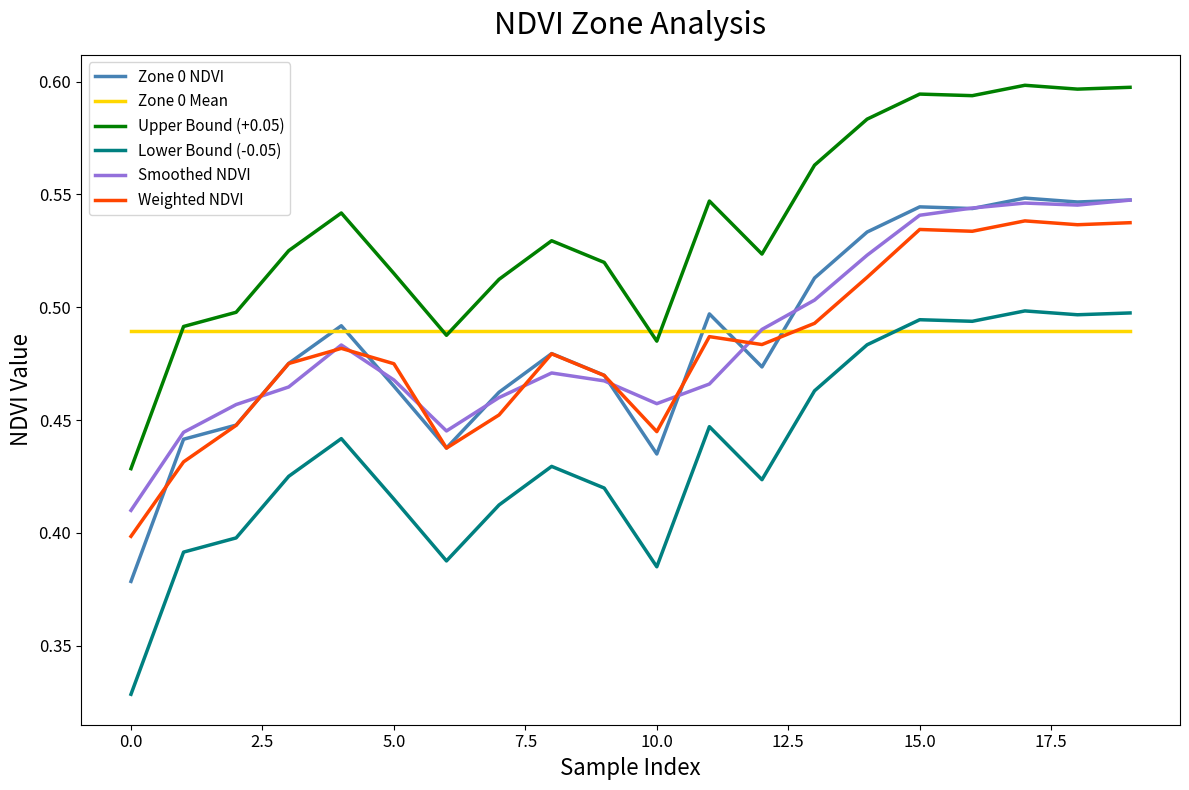

Which series has the largest total across all categories?

Upper Bound (+0.05)